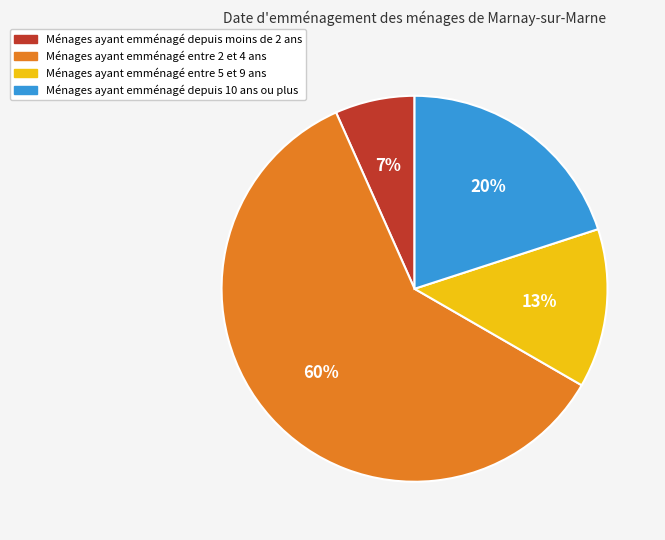

Which category has the smallest portion of the pie?

Ménages ayant emménagé depuis moins de 2 ans